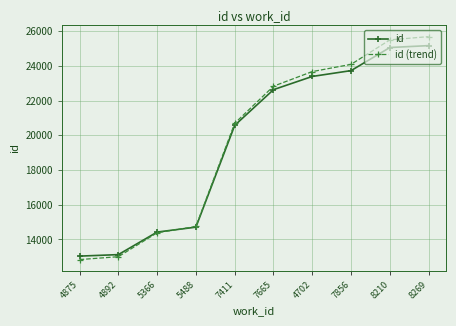

Is this an area chart (filled region under the line)?

No